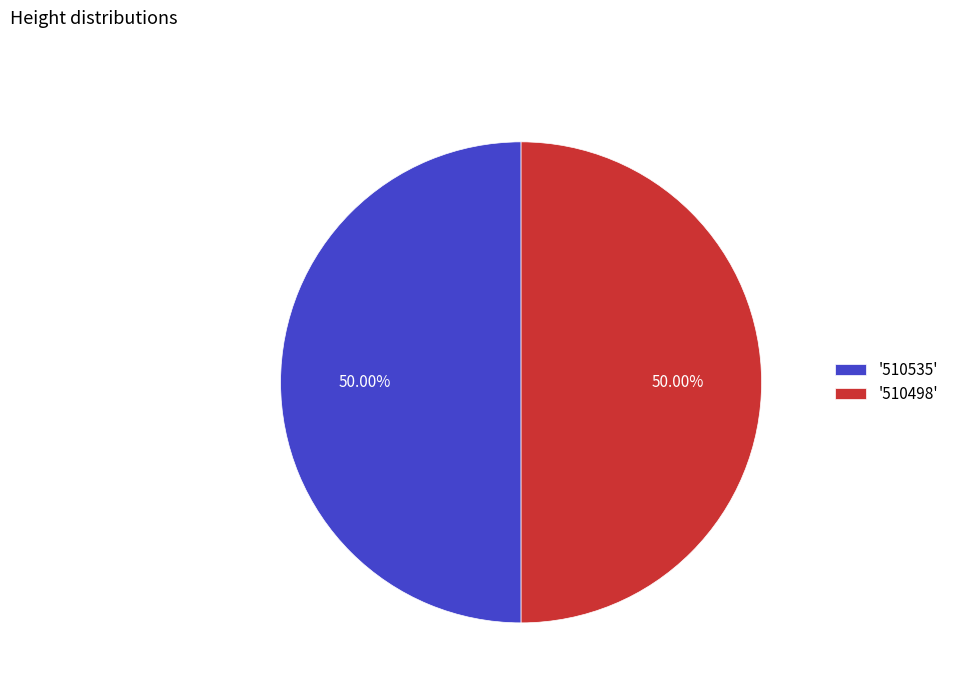

Combined, do '510535' and '510498' account for over 50%?

Yes